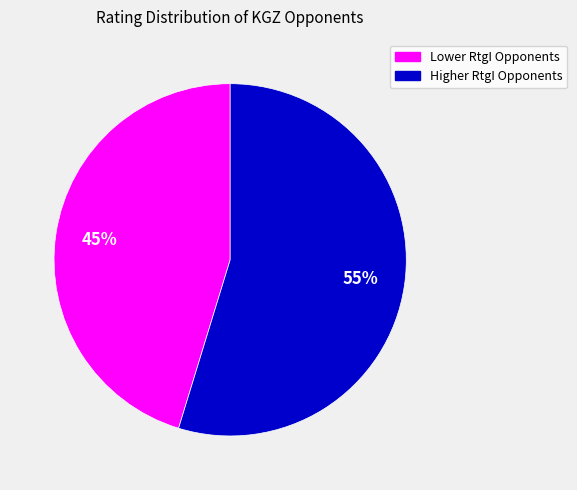

Is there a majority slice in this chart?

Yes